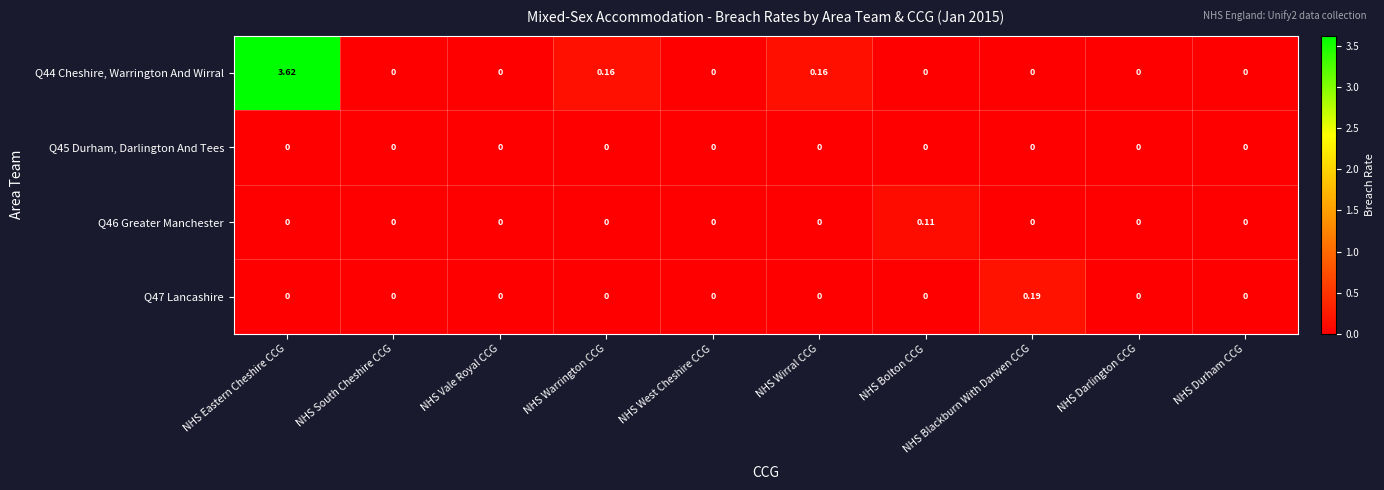

Which category has the highest value in the Q46 Greater Manchester series?

NHS Bolton CCG